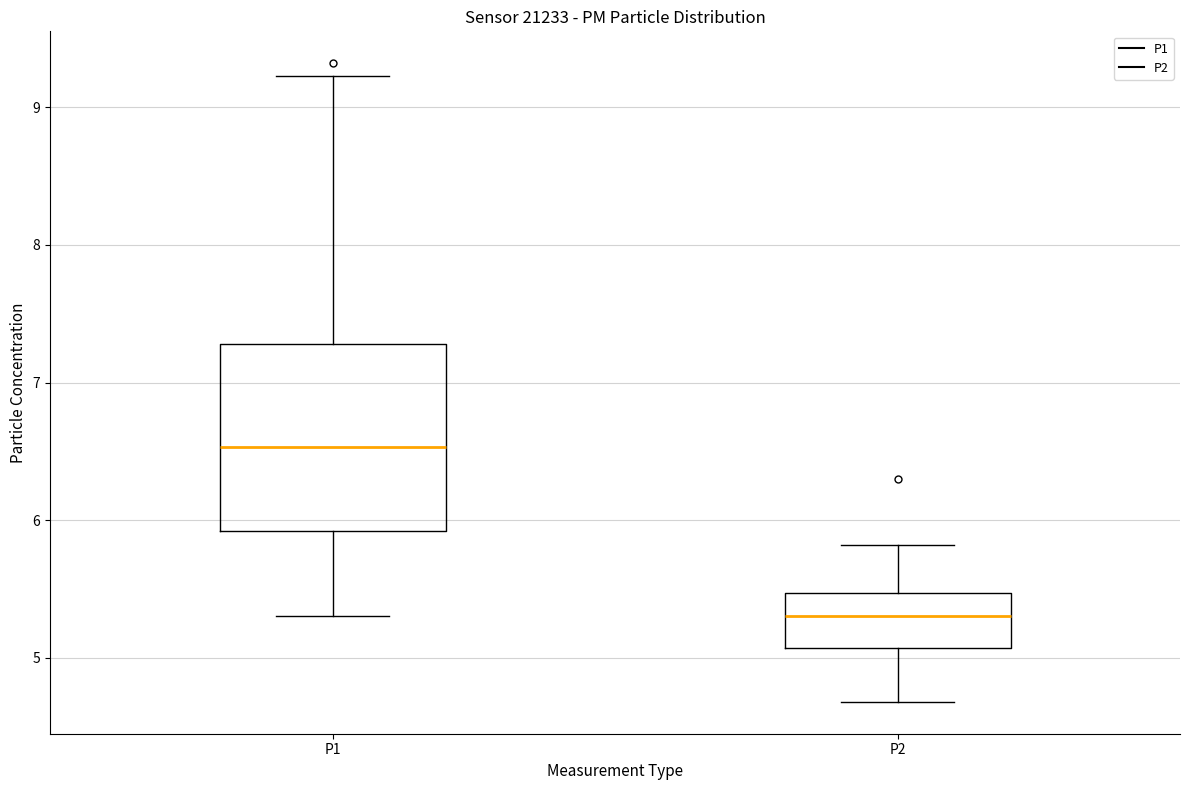

Which box is the tallest, from its lower edge to its upper edge?

P1